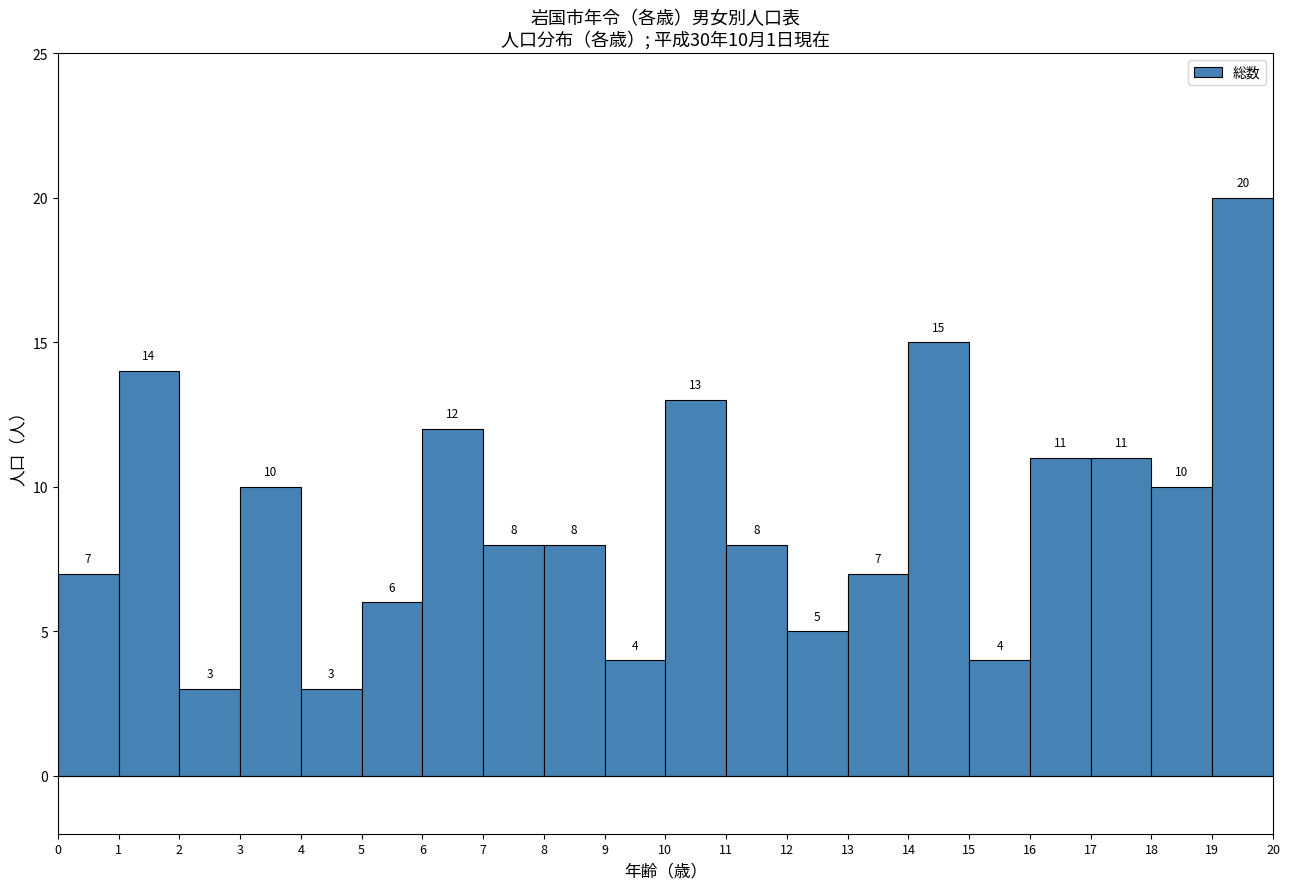

Over which range of the x-axis is the bar tallest?

19 to 20